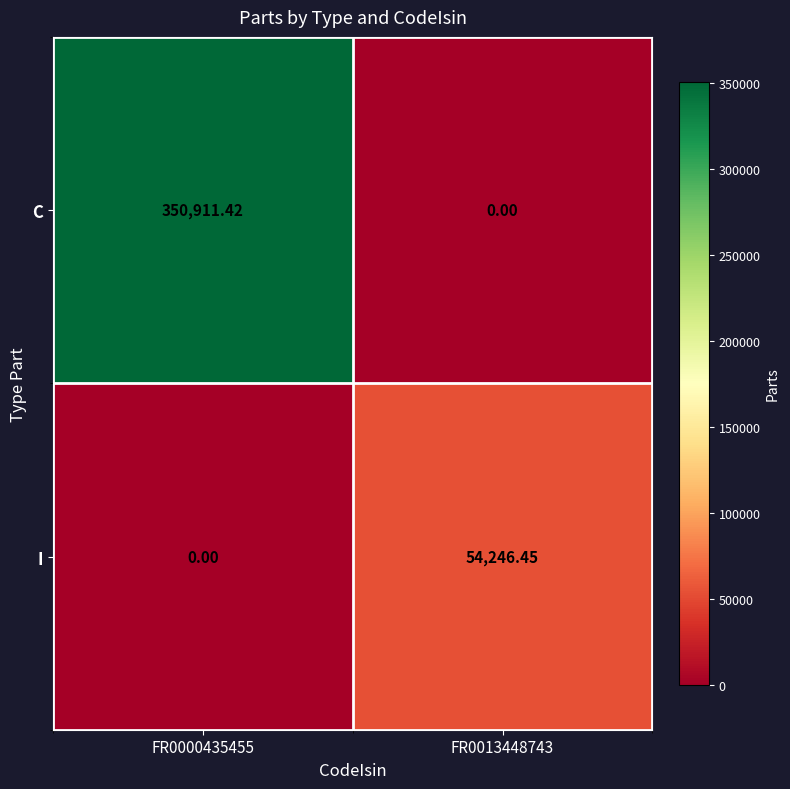

How many data points does each series have?

2